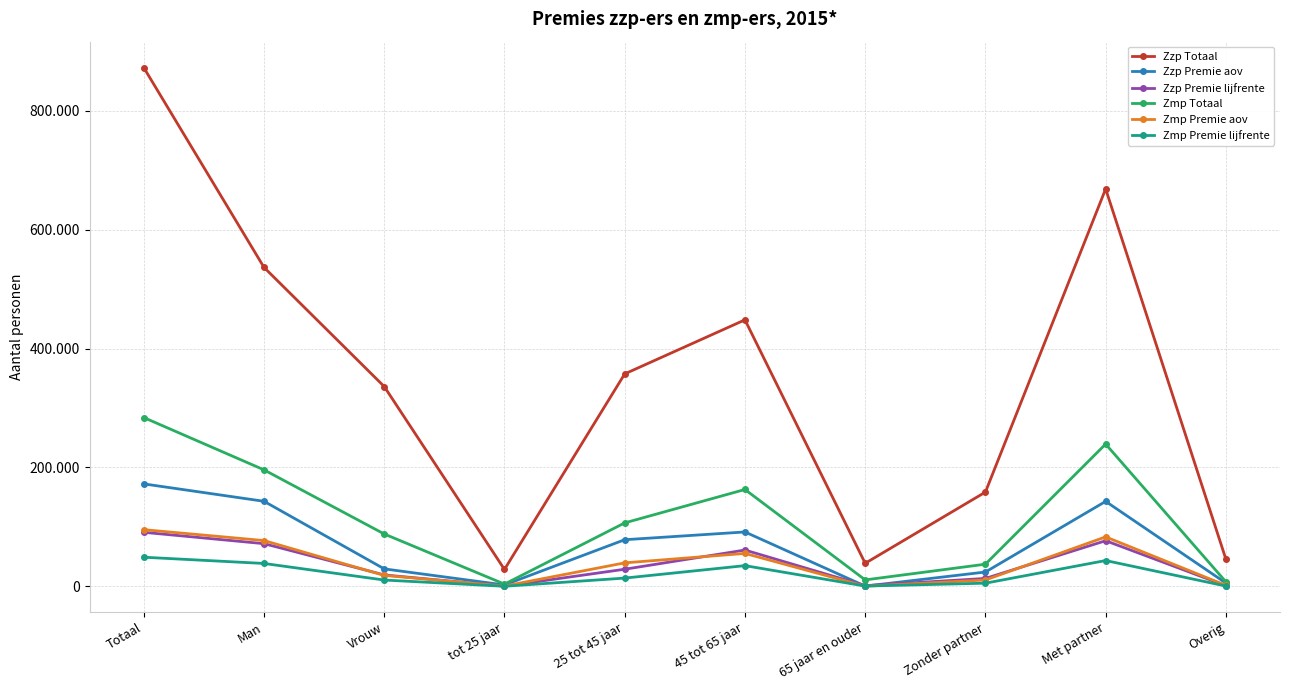

The value of Zzp Premie lijfrente at Totaal is 90861. True or false?

True